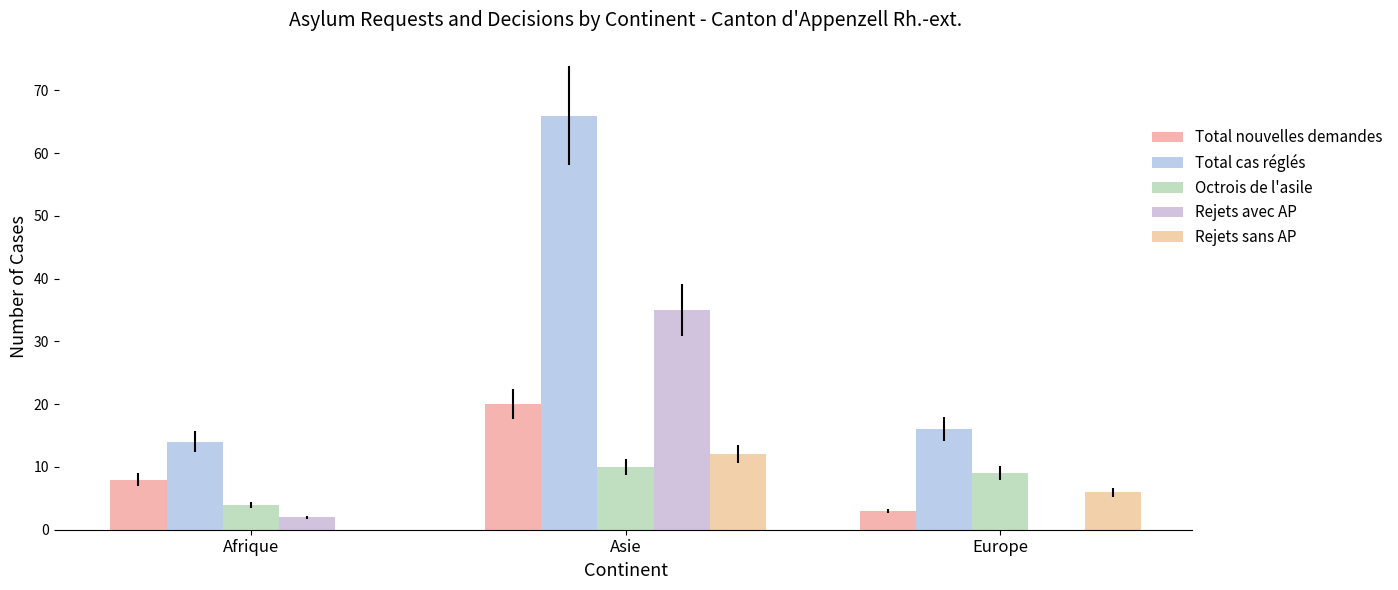

Which category has the lowest value in the Total nouvelles demandes series?

Europe